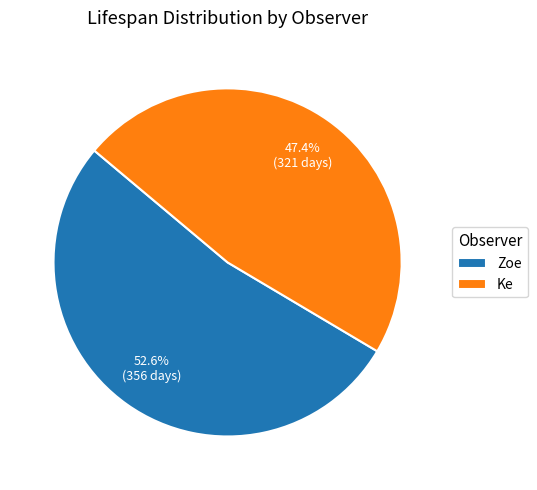

Rank the categories by value from highest to lowest.

Zoe, Ke